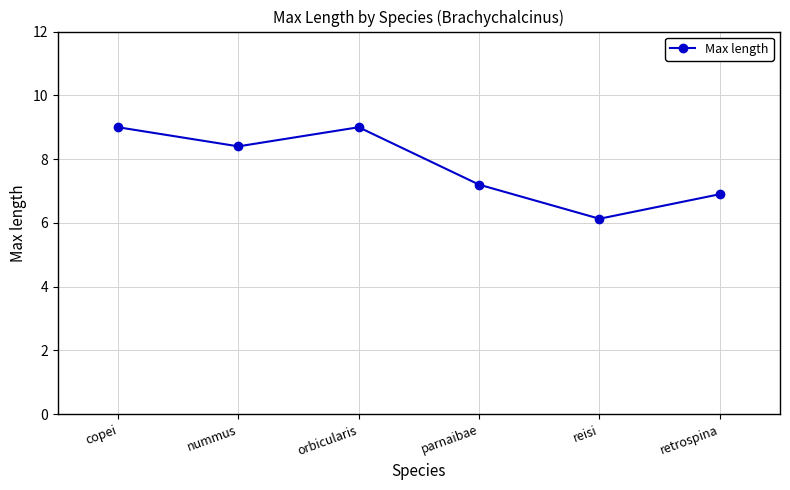

Is it true that the value at nummus is 8.4?

True